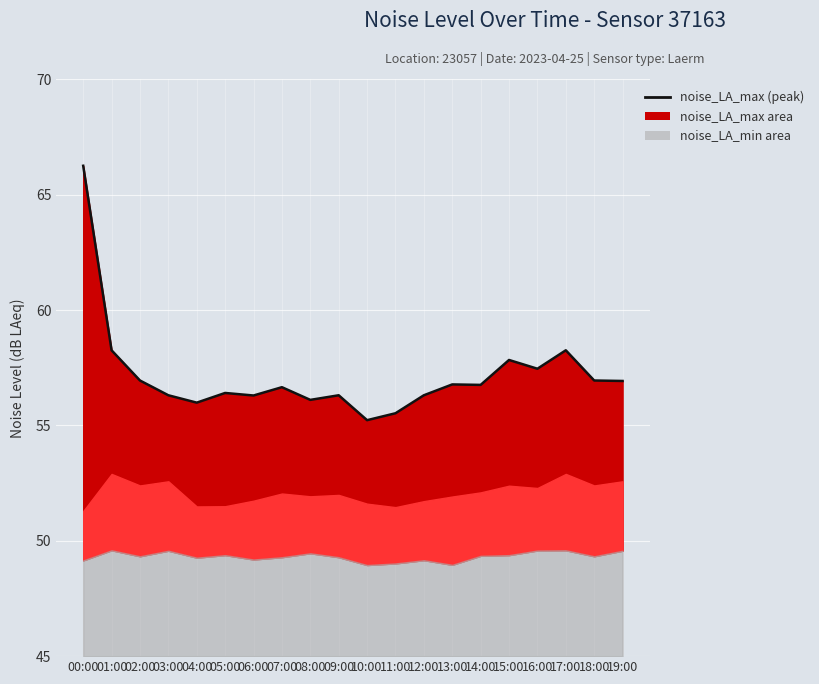

Between 14:00 and 02:00, which is larger?

02:00